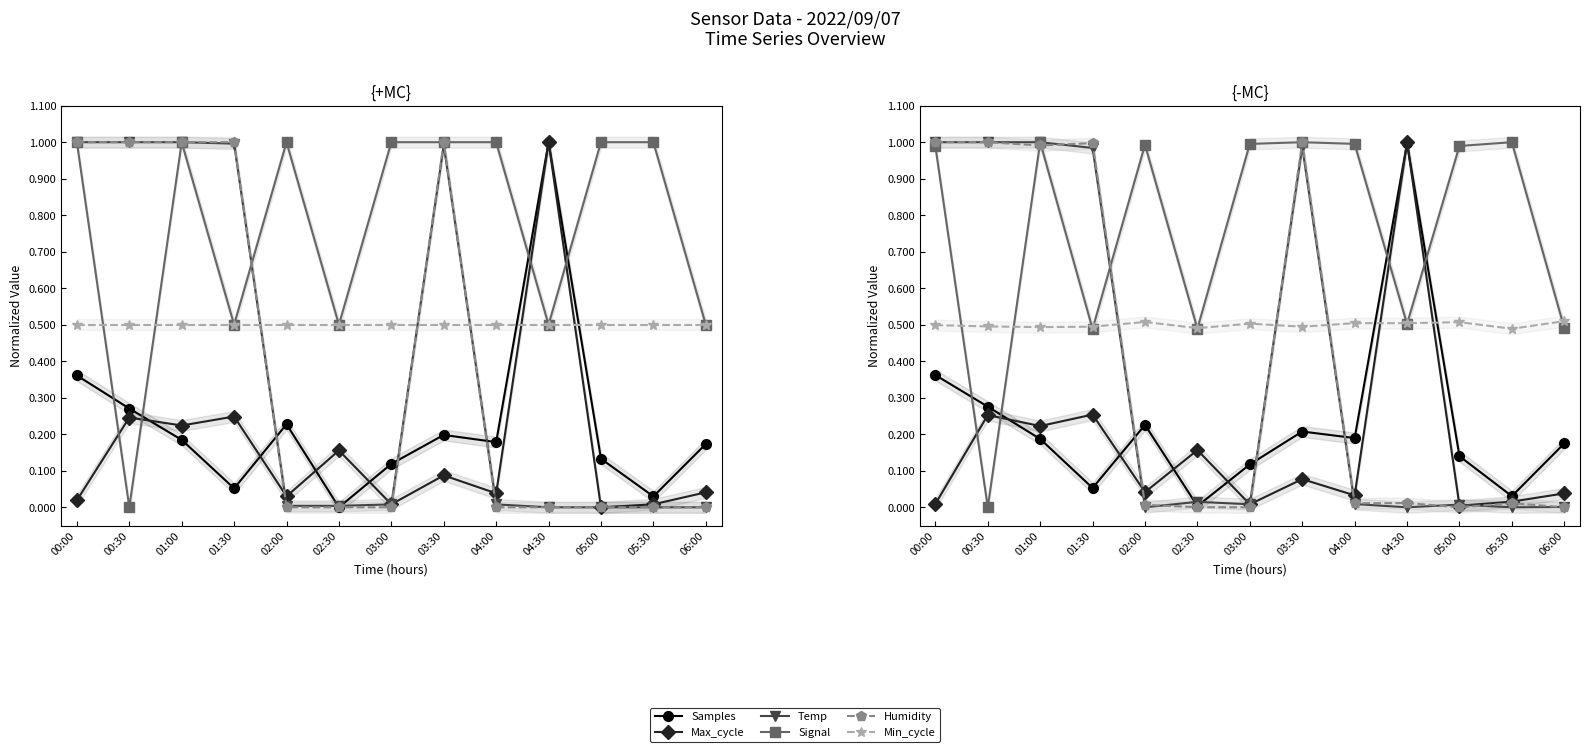

Read the Min_cycle value at 03:30.

0.5